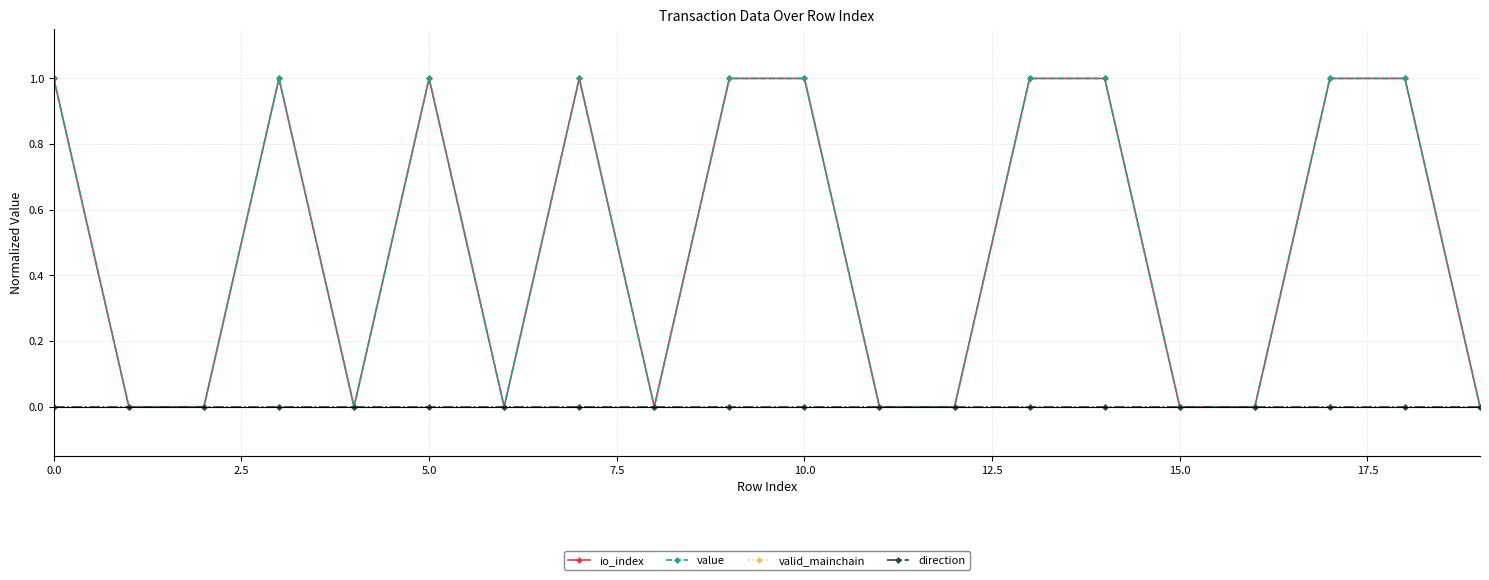

What is the value of the io_index point at the 18th from the left?

1